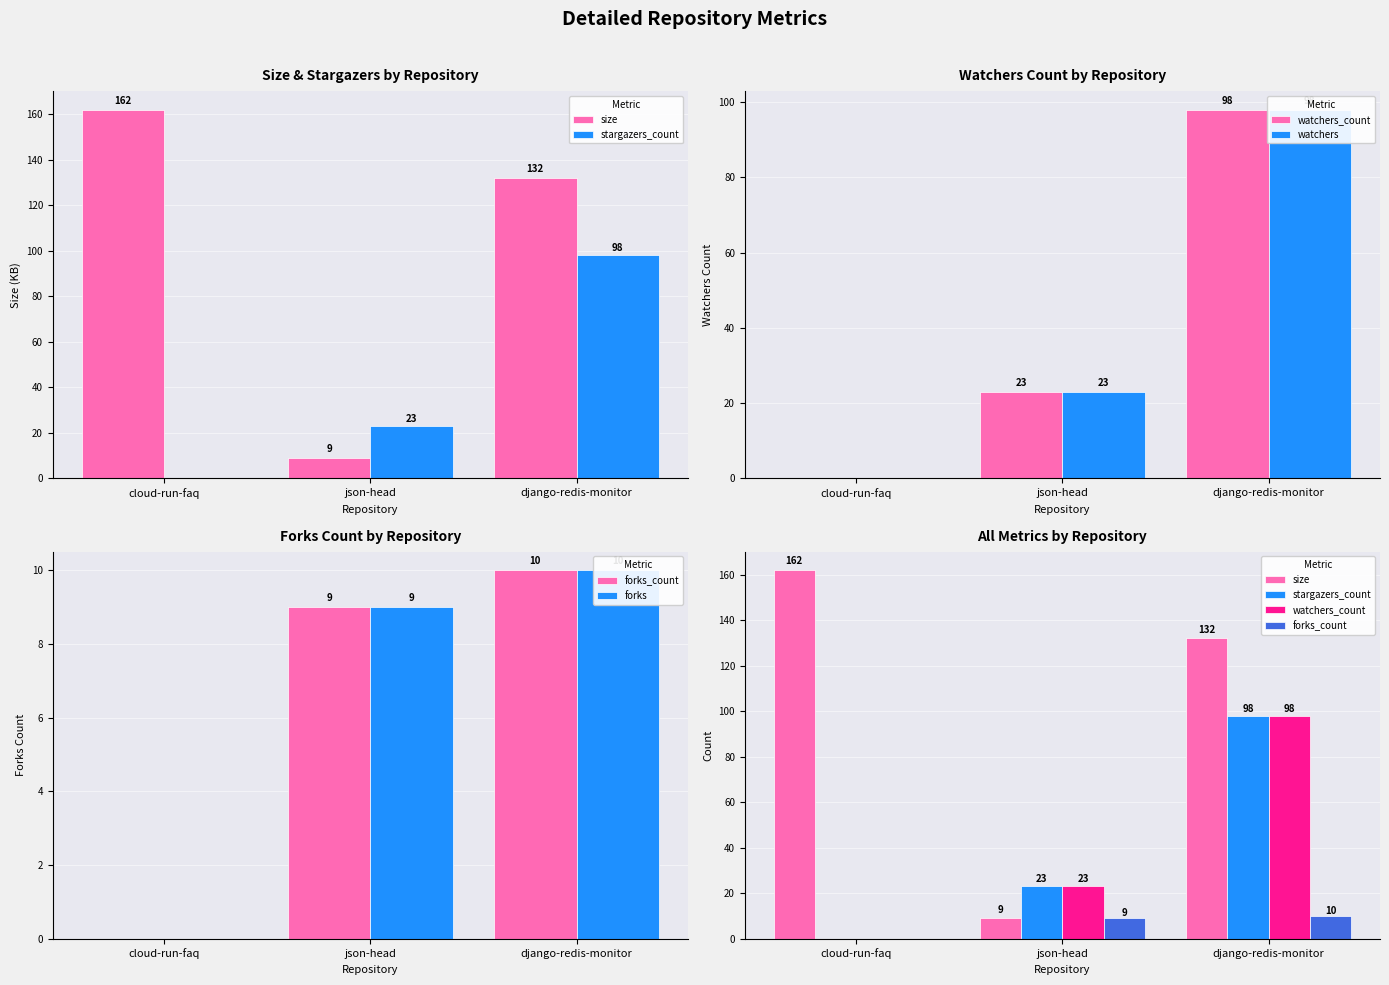

Rank the categories by watchers value from highest to lowest.

django-redis-monitor, json-head, cloud-run-faq